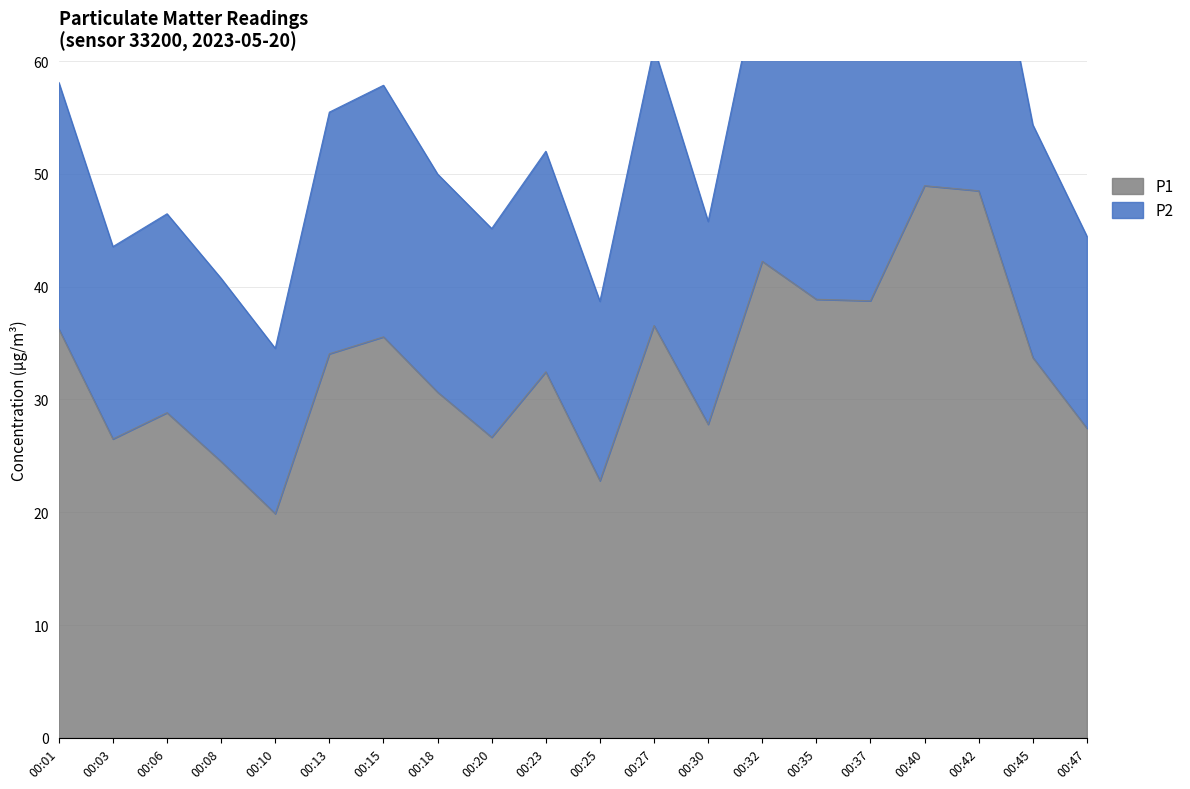

Is it true that P1 equals 22.8 at 00:25?

True